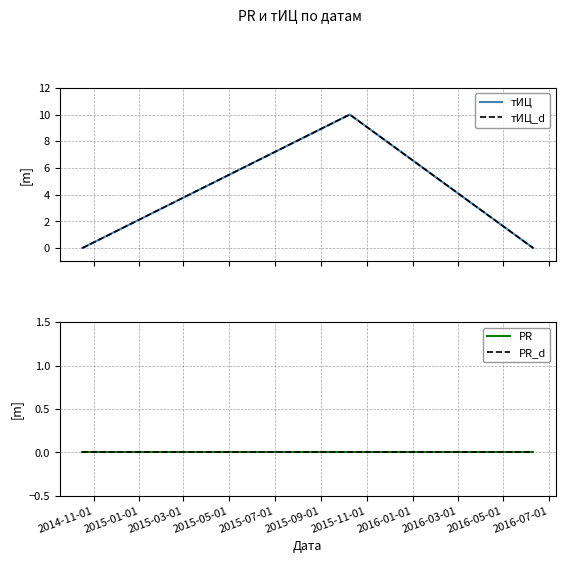

Reading left to right, transcribe all the data shown in this chart.

тИЦ: 0	10	0
тИЦ_d: 0	10	0
PR: 0	0	0
PR_d: 0	0	0